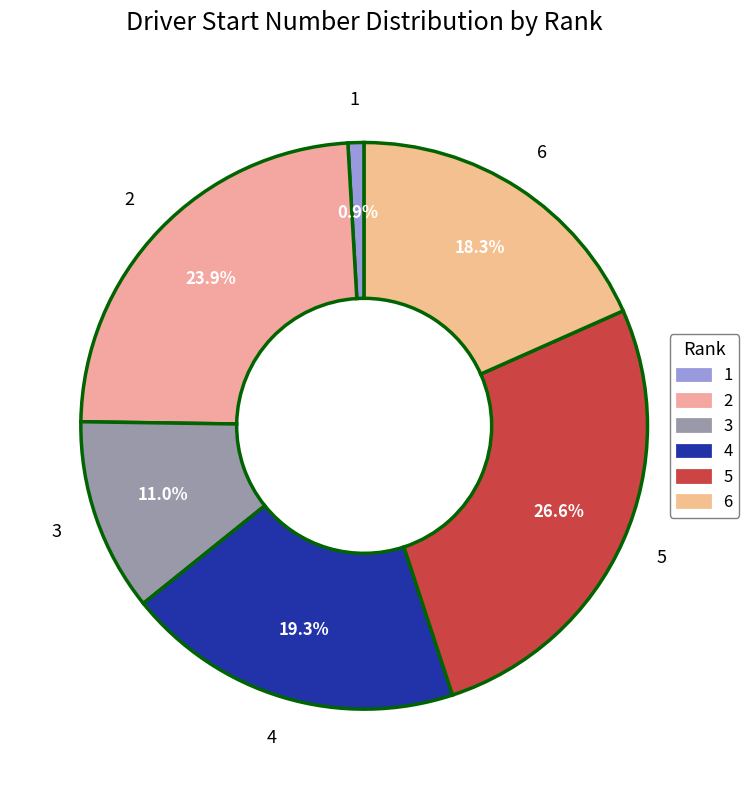

To the nearest percent, what percentage of the pie is 1?

1%